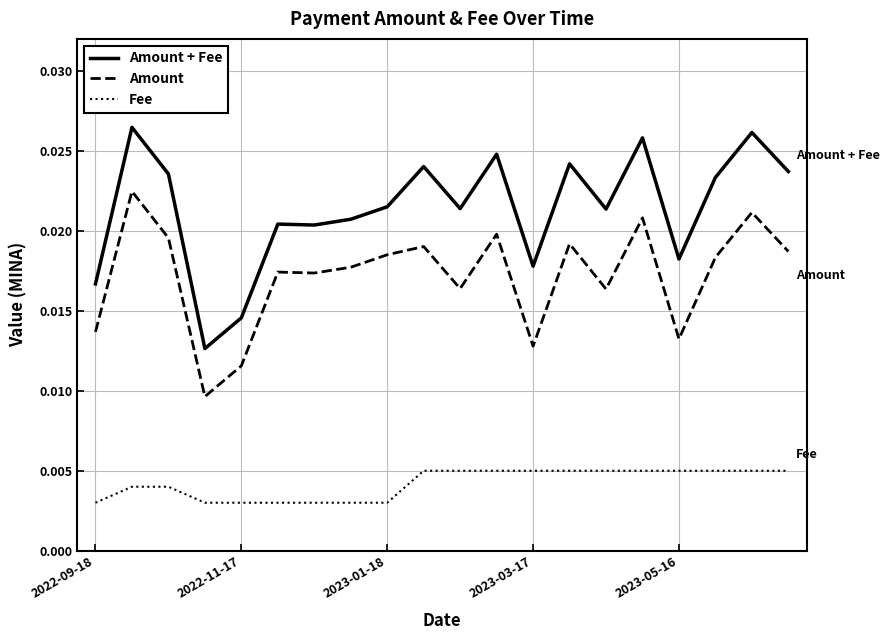

Which series has the widest spread of values?

Amount + Fee